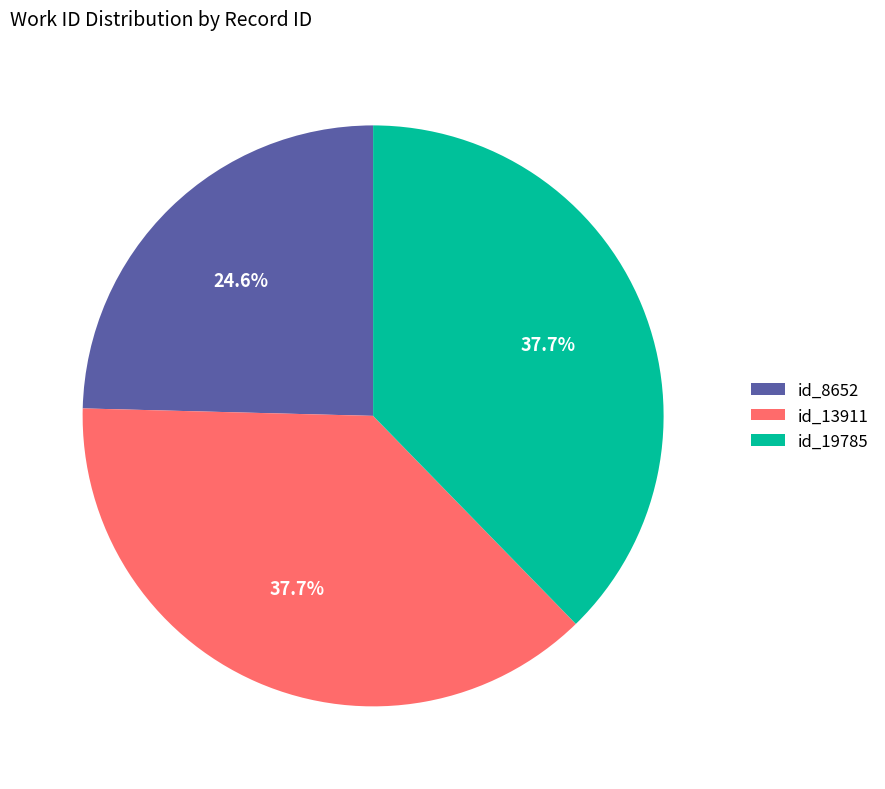

How many slices are in this pie chart?

3